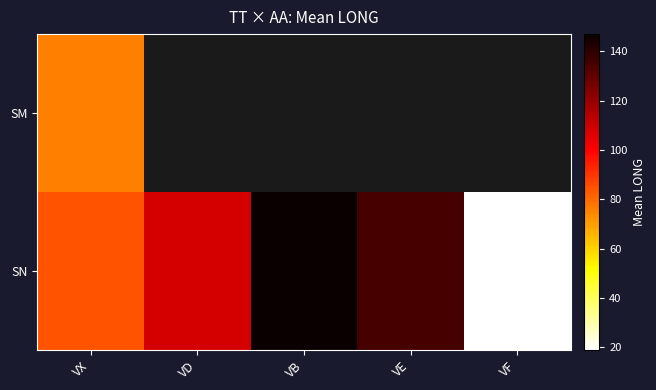

The SM series shows 75.6 at VX. True or false?

True